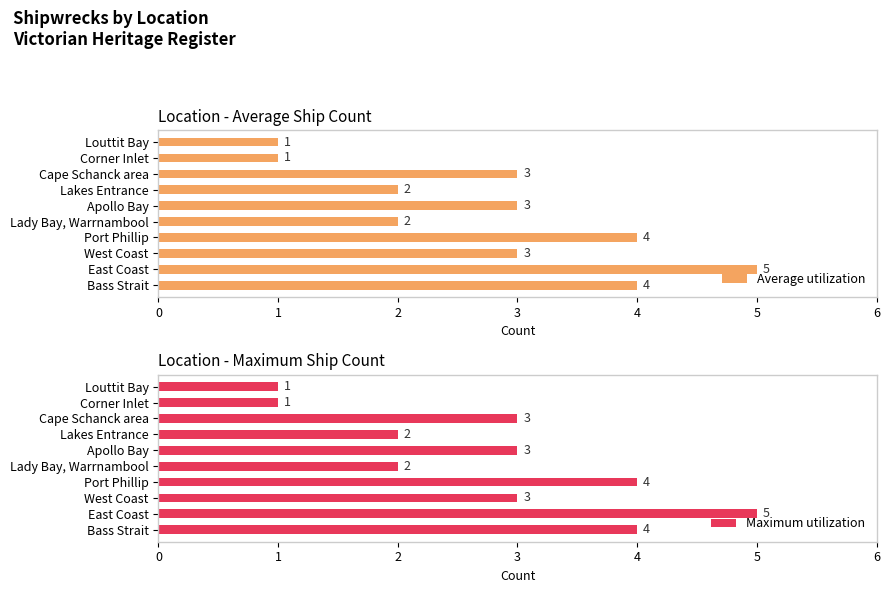

How many values in the Average utilization series exceed 3?

3